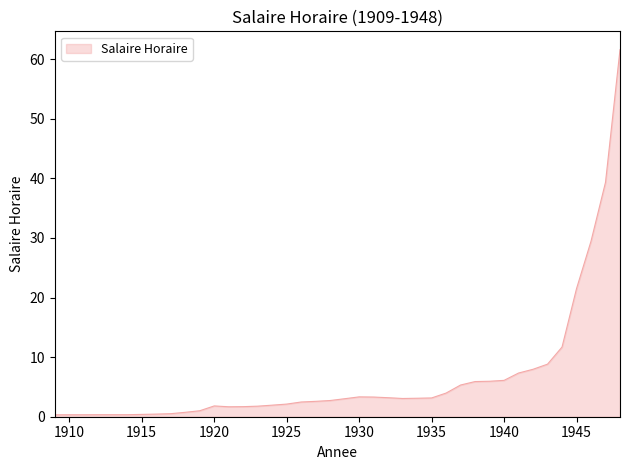

What is the maximum value shown in the chart?

61.6